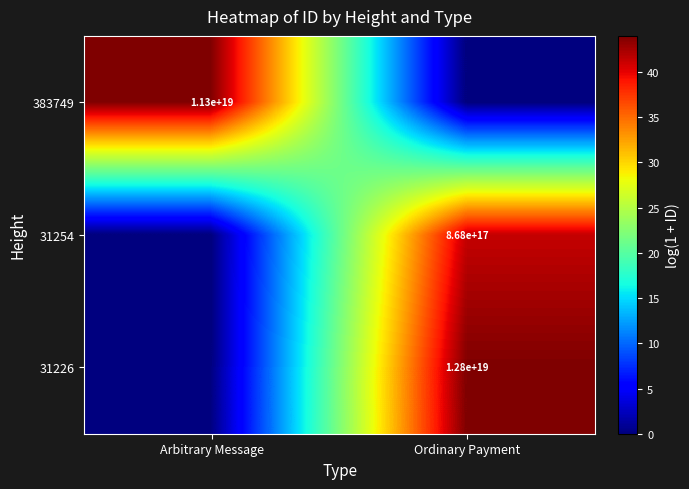

The 31226 series shows 5201912758342460416 at Ordinary Payment. True or false?

False